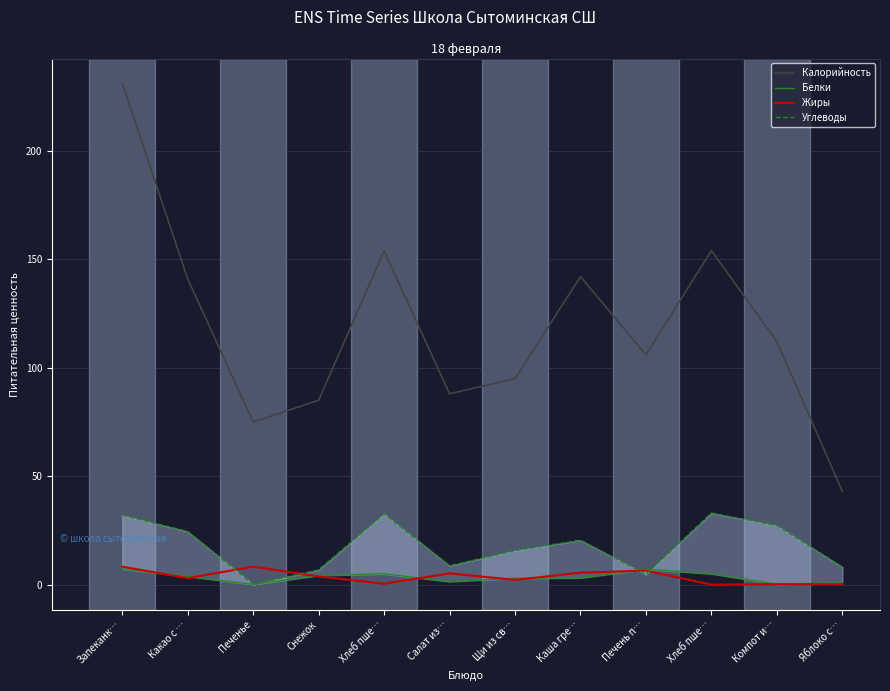

Between which two adjacent categories do Углеводы and Белки first intersect?

Каша гре… and Печень п…